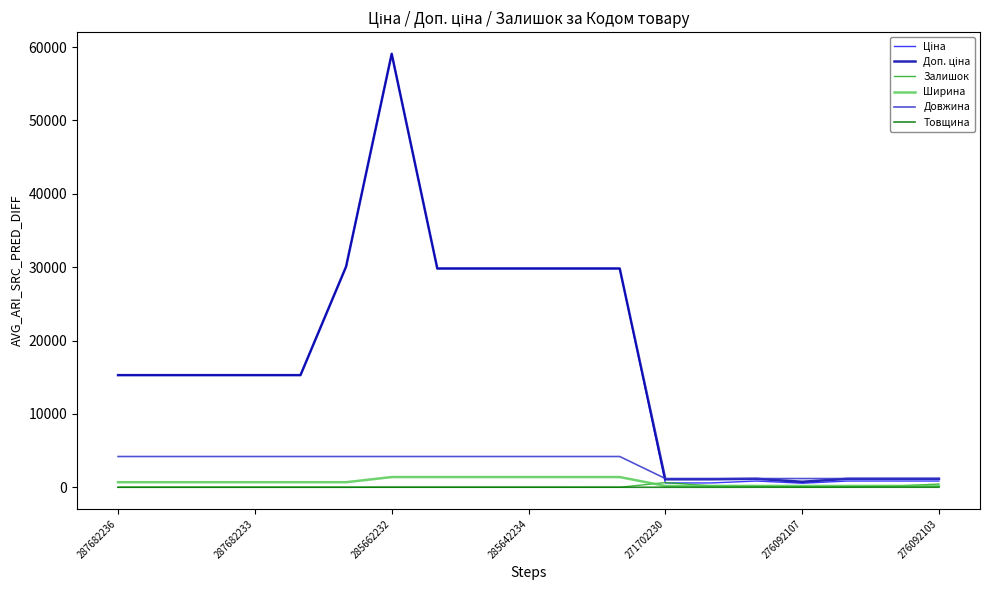

At how many categories does at least one series exceed 44680?

1